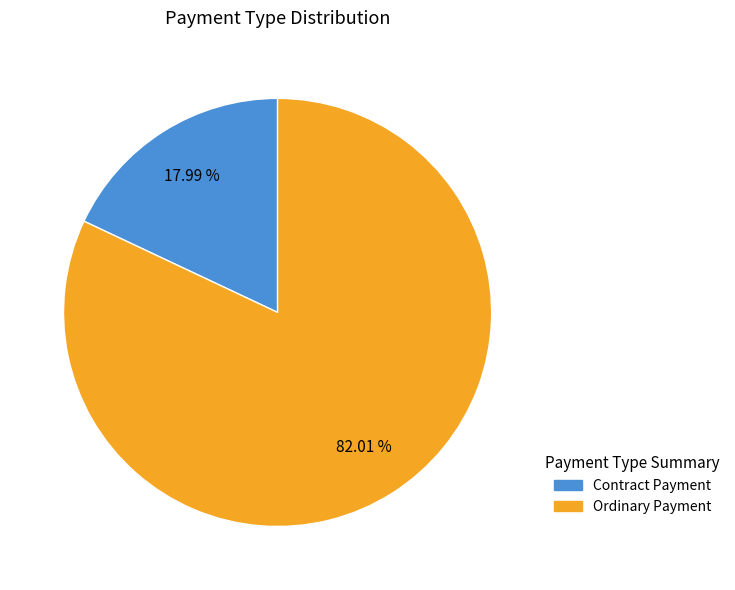

To the nearest percent, what is the difference between the Ordinary Payment and Contract Payment slice percentages?

64%